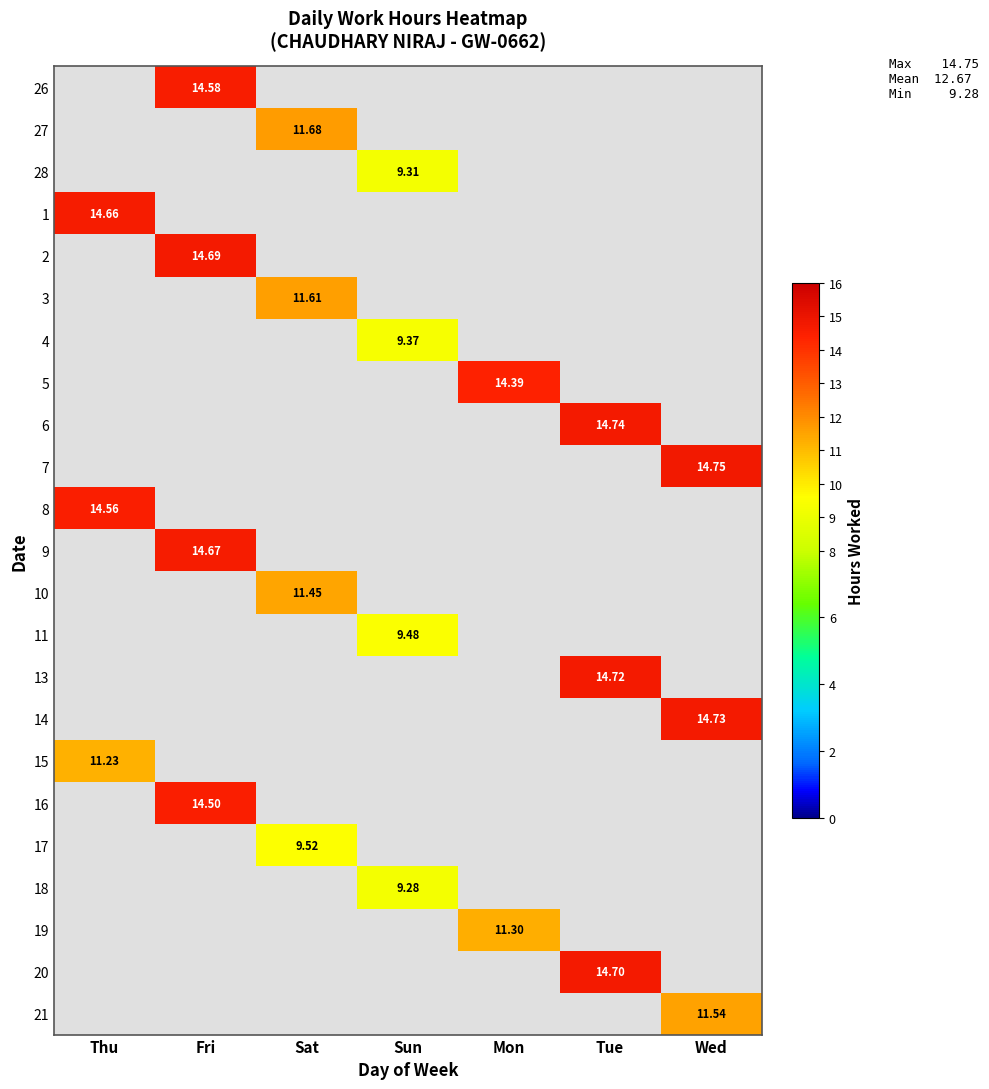

Is the value of 16 at Fri greater than the value of 2 at Fri?

No